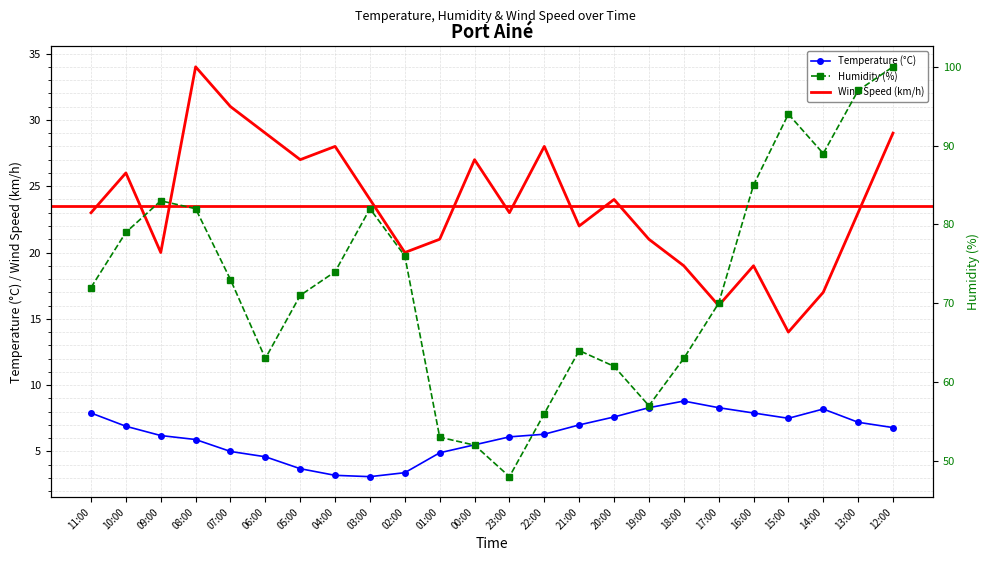

Where is Temperature (°C) nearest to the value 5?

07:00